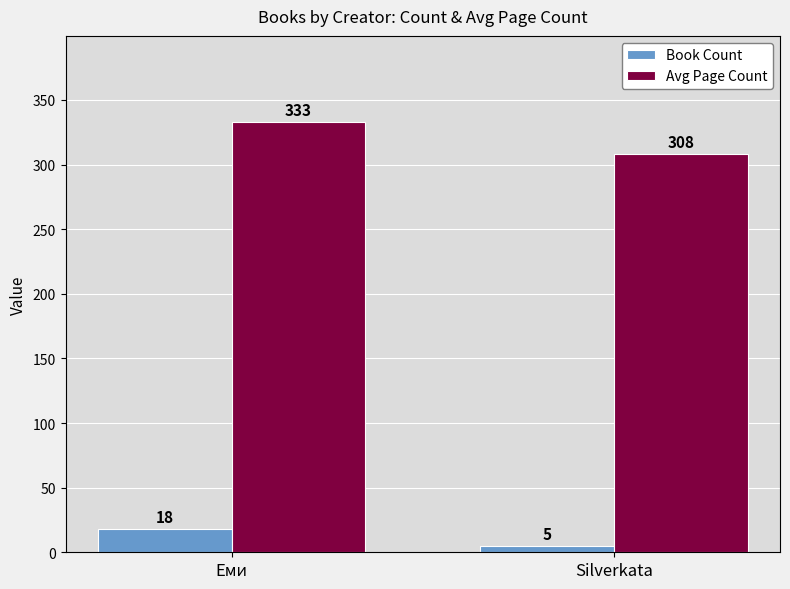

List the series in order of their peak value, highest first.

Avg Page Count, Book Count